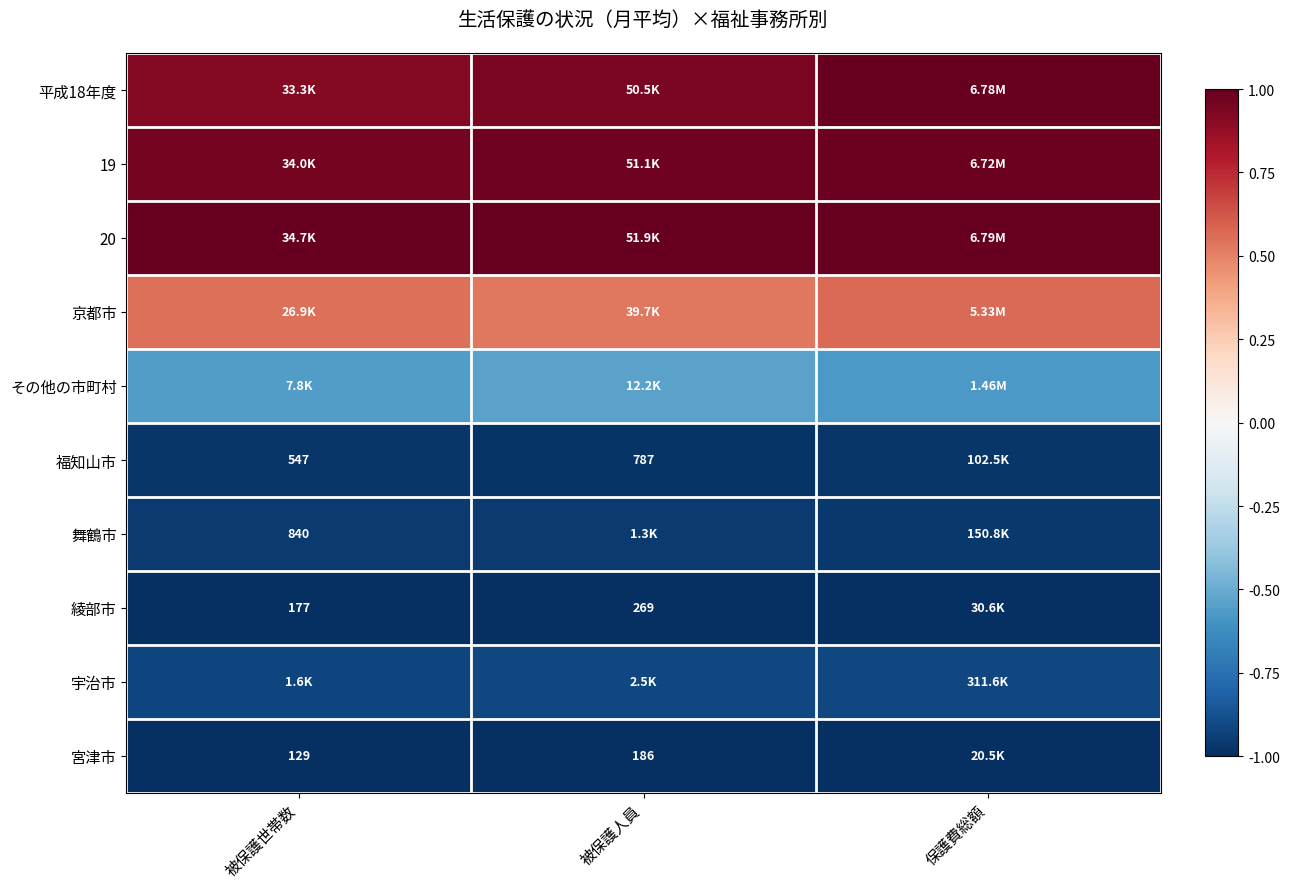

How many categories are shown in the chart?

3